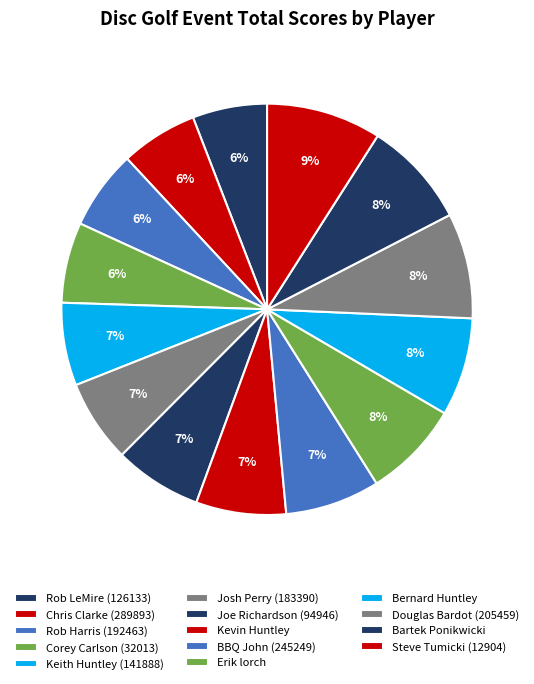

How many segments does this pie chart have?

14